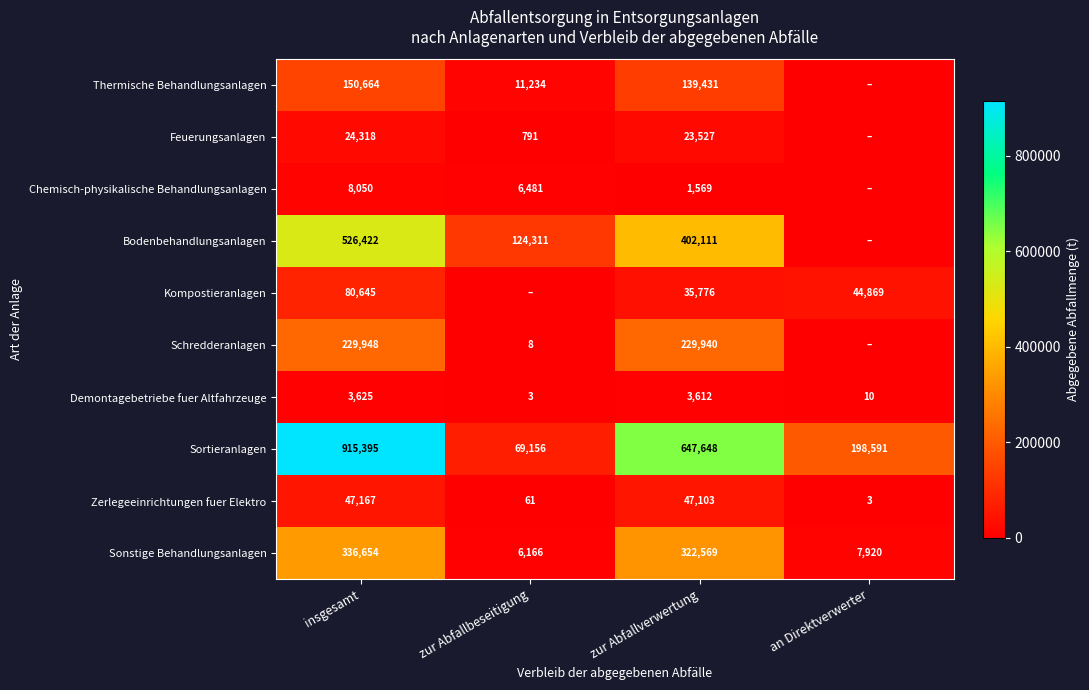

Where is Sortieranlagen nearest to the value 492275?

zur Abfallverwertung